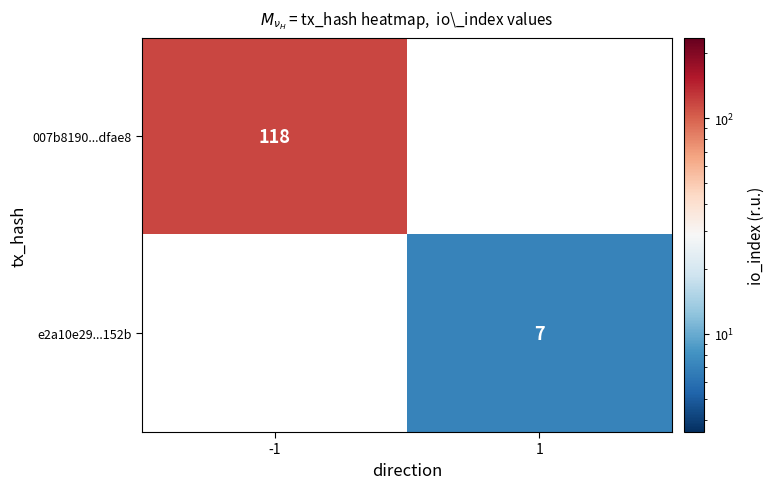

True or false: e2a10e29...152b has a value of 3.1 at 1.

False